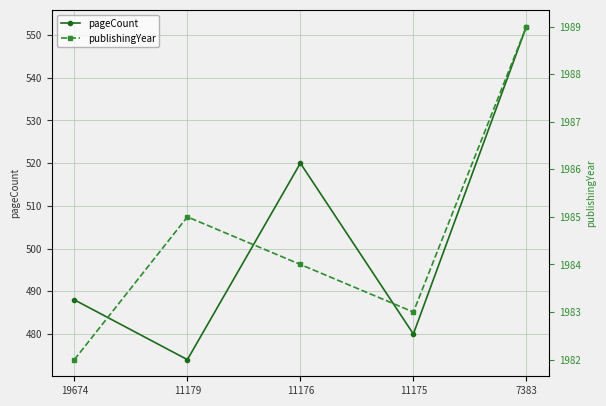

Reading left to right, extract all data points from this chart.

pageCount: 19674=488	11179=474	11176=520	11175=480	7383=552
publishingYear: 19674=1982	11179=1985	11176=1984	11175=1983	7383=1989